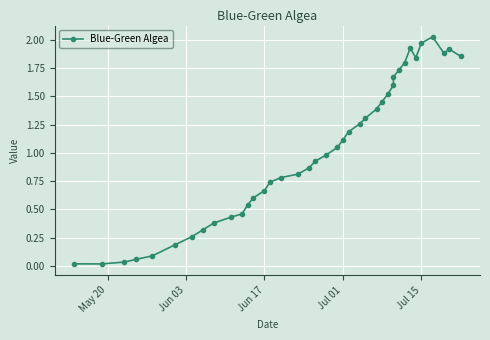

How many lines are shown in the chart?

1